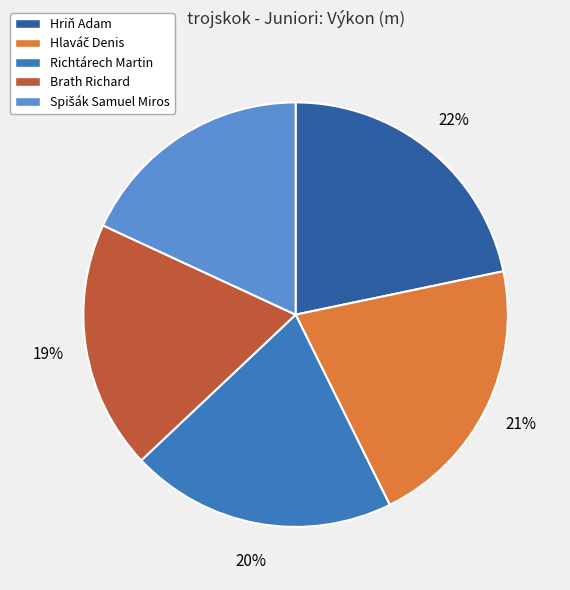

To the nearest percent, what is the combined percentage of Richtárech Martin and Hriň Adam?

42%